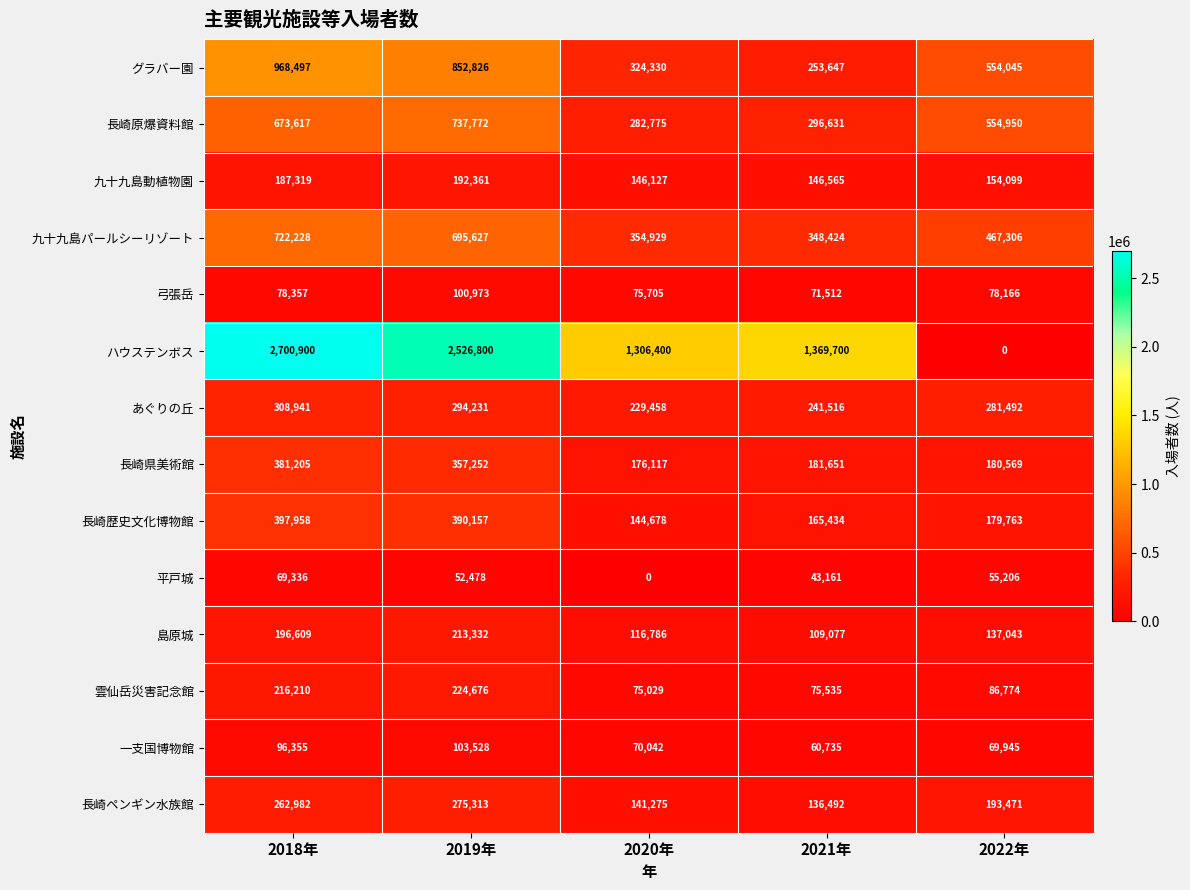

At how many categories does at least one series exceed 1110282?

4